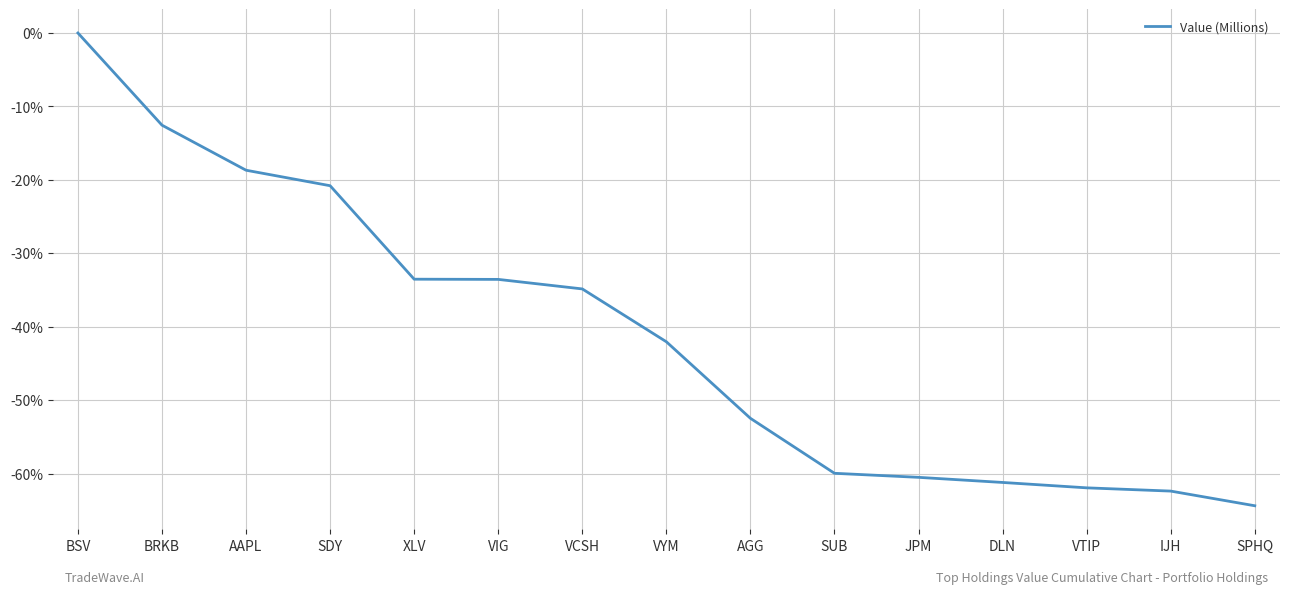

The chart shows a value of -22.7 at IJH. True or false?

False